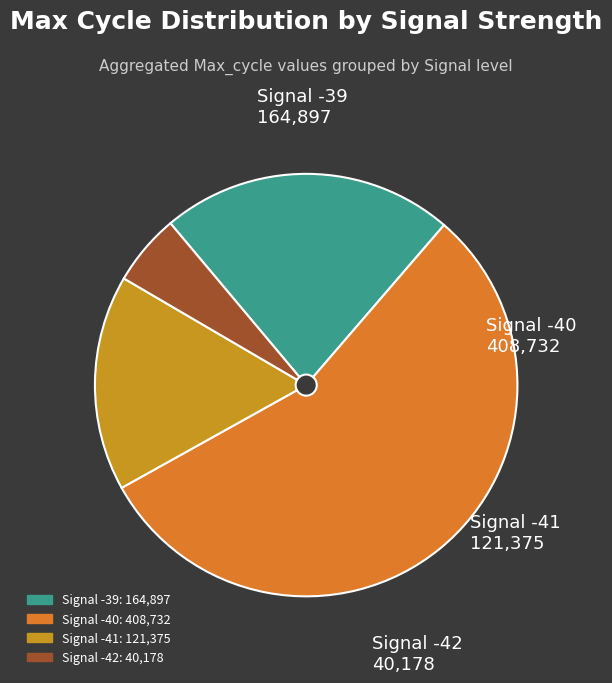

How many segments does this pie chart have?

4